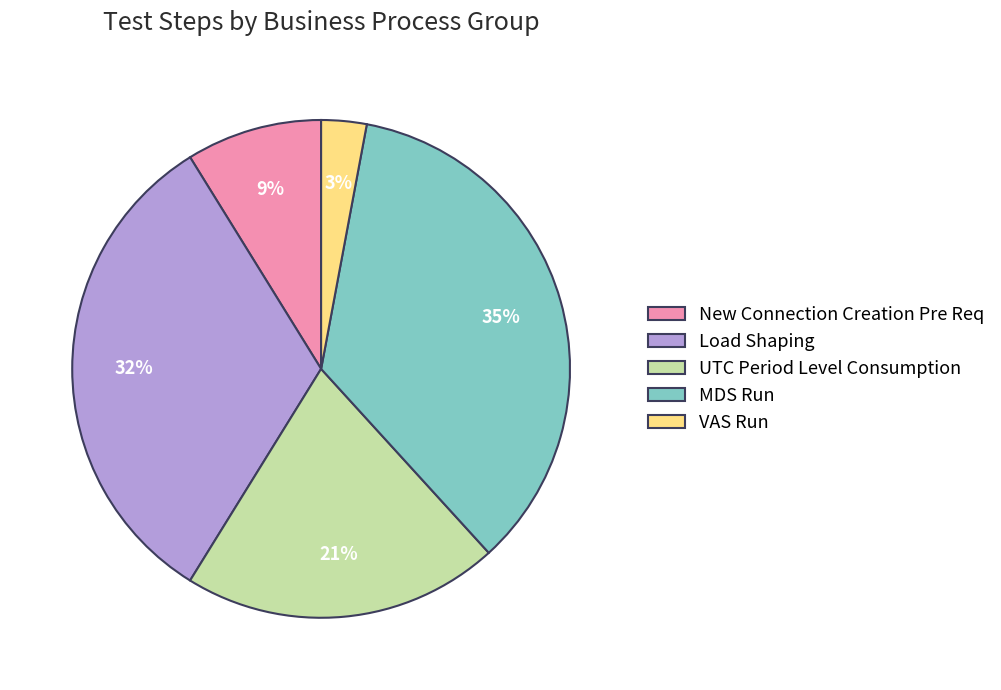

Between MDS Run and New Connection Creation Pre Req, which is larger?

MDS Run